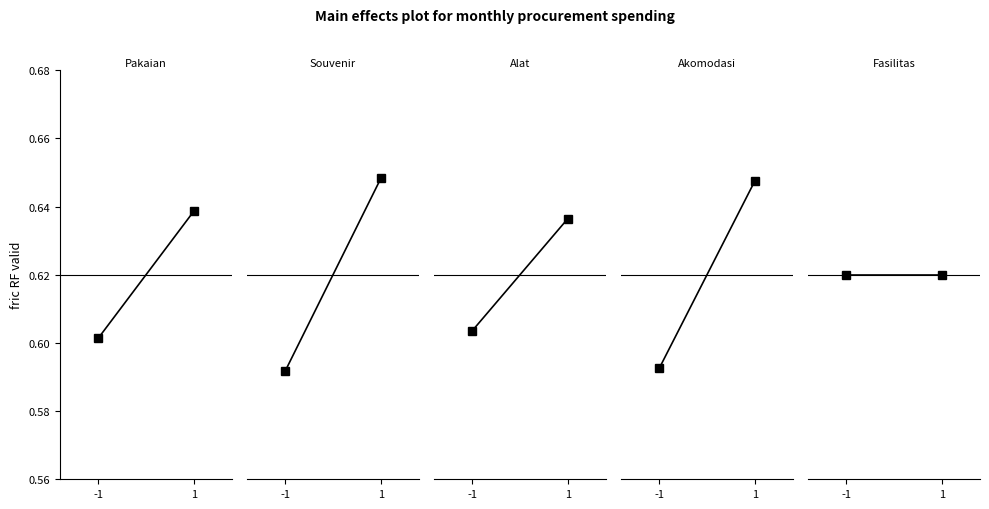

What is the value of the Akomodasi point at the 2nd from the left?

0.6